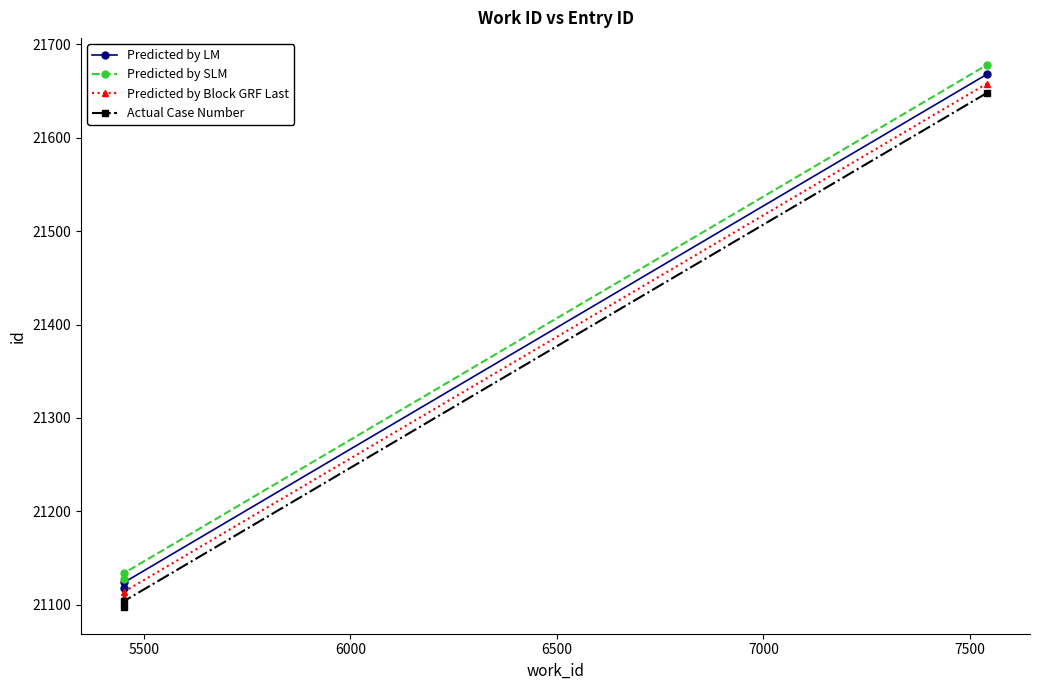

How many data points in Actual Case Number are less than 21104?

1